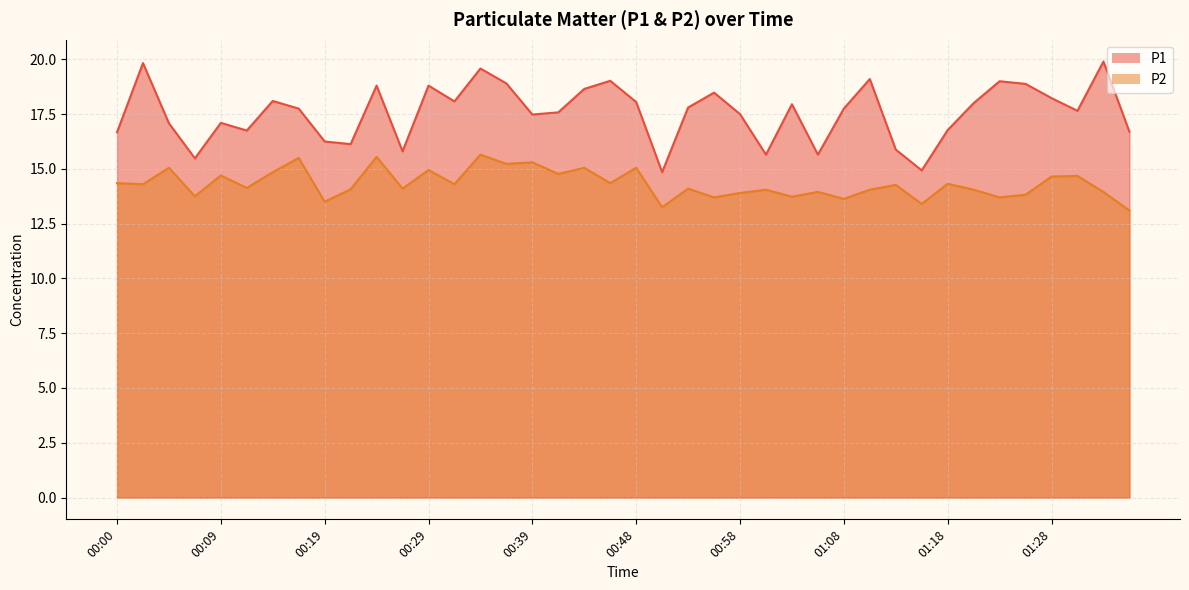

Does the chart have visible grid lines?

Yes